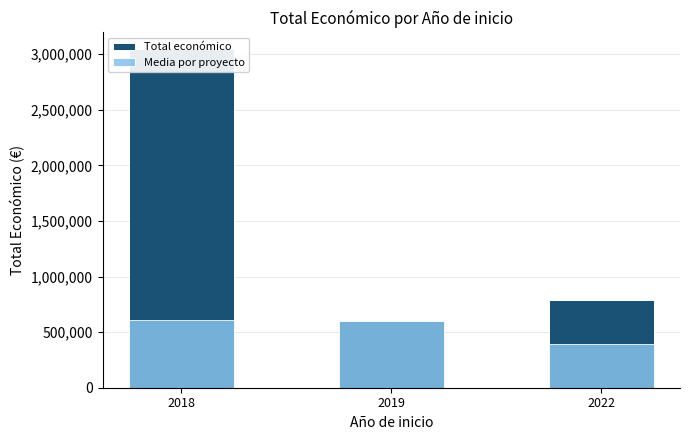

Count the number of data series in this chart.

2